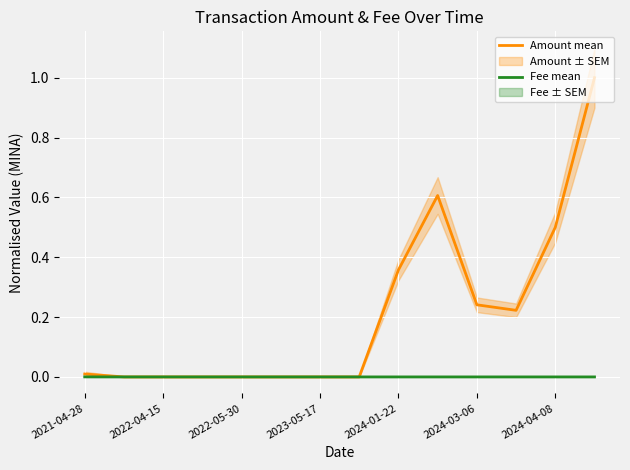

In Amount mean, how many points are higher than both neighbors (excluding endpoints)?

2